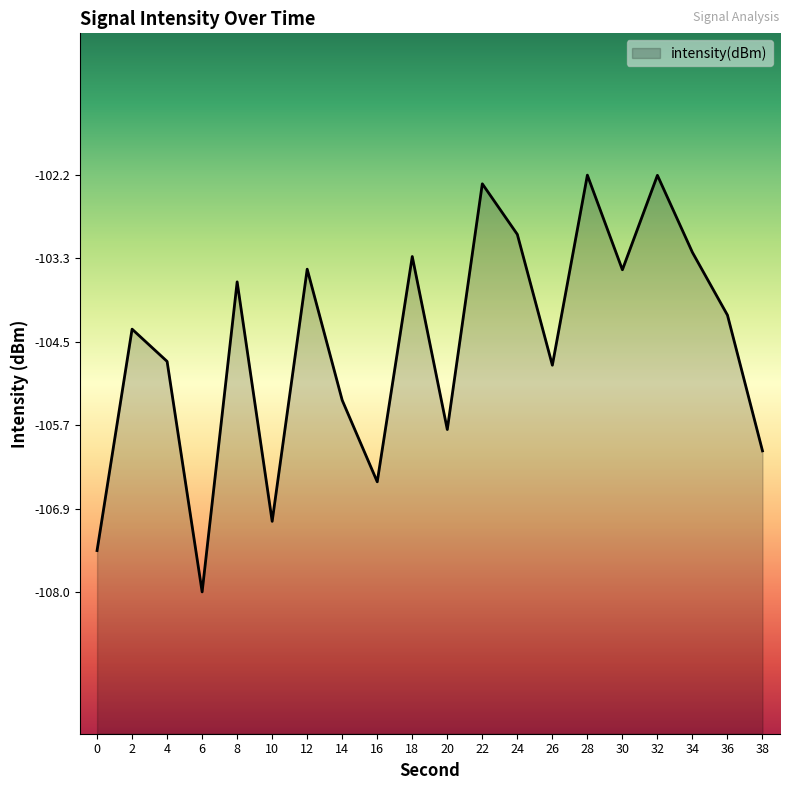

What is the value of the 5th point from the left?

-103.7